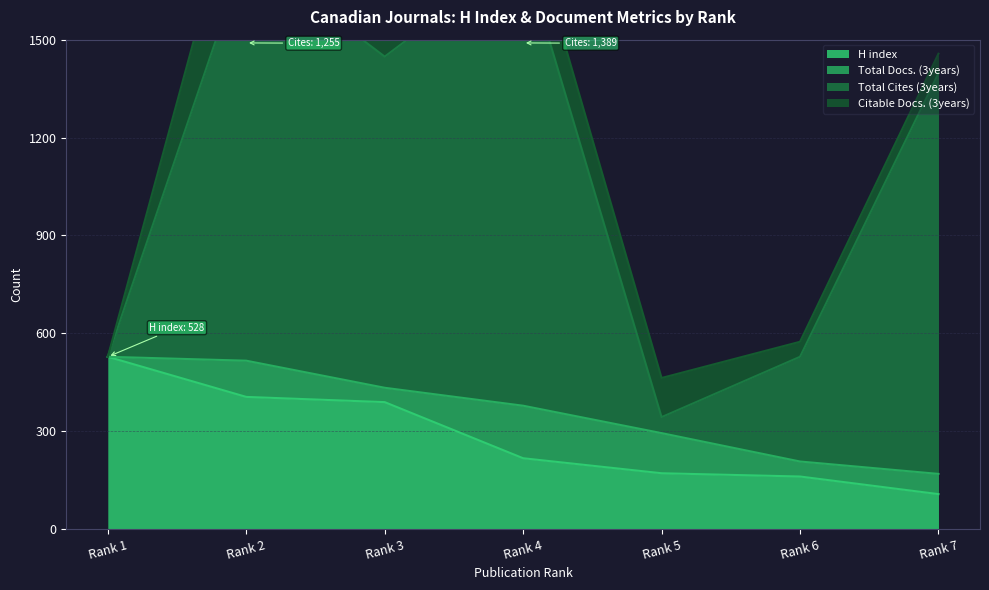

True or false: Total Docs. (3years) has more than 0 interior local peaks.

True